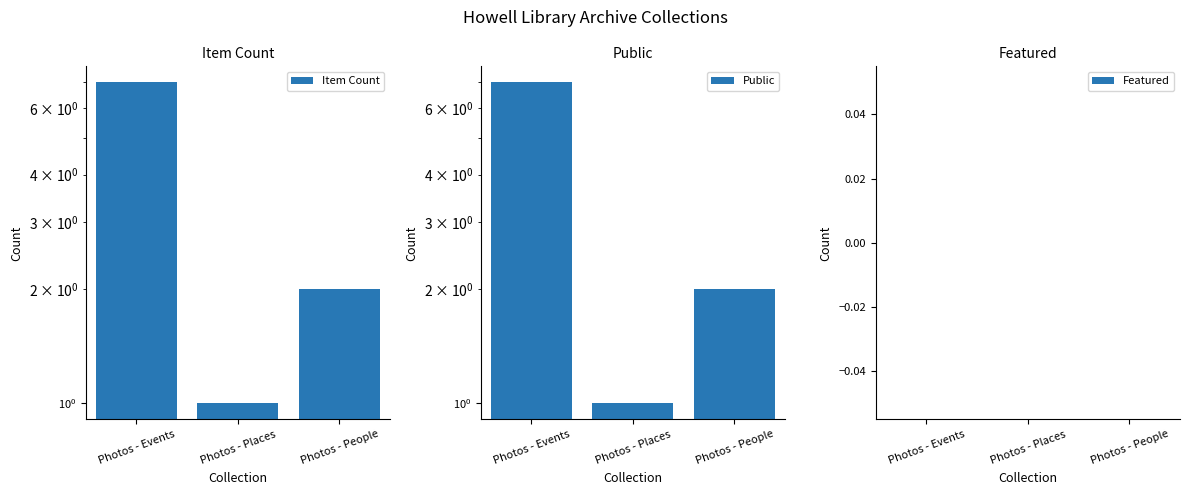

Which series has the largest total across all categories?

Item Count